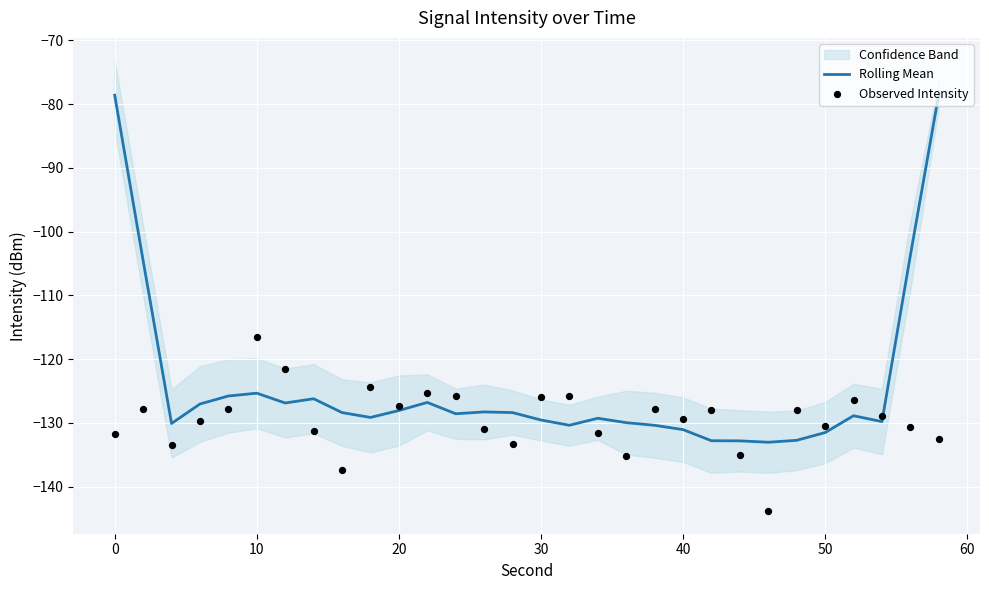

What is the minimum value for Rolling Mean?

-133.0